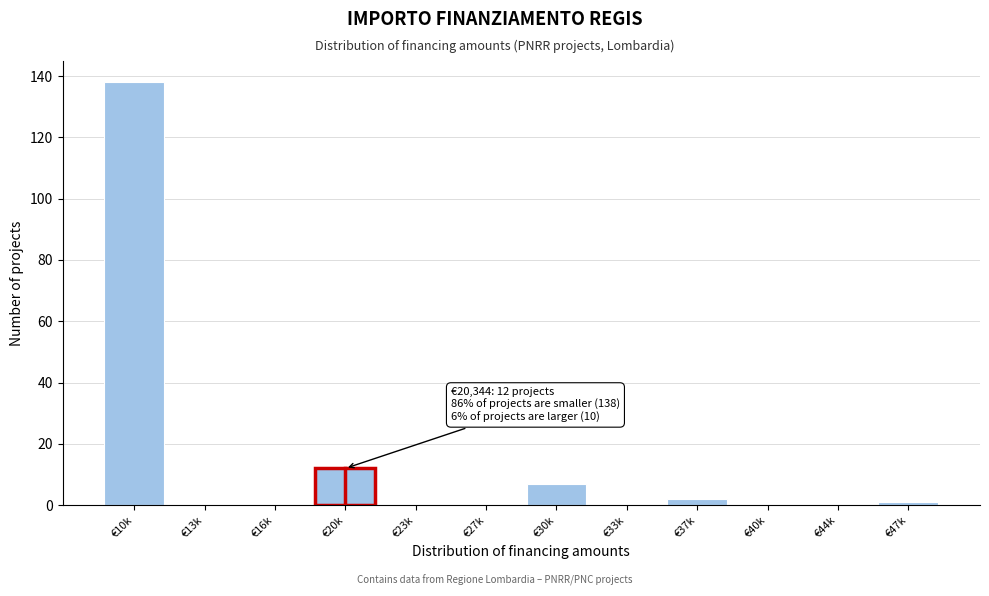

Reading right to left, transcribe all the data shown in this chart.

€47k=1	€44k=0	€40k=0	€37k=2	€33k=0	€30k=7	€27k=0	€23k=0	€20k=12	€16k=0	€13k=0	€10k=138